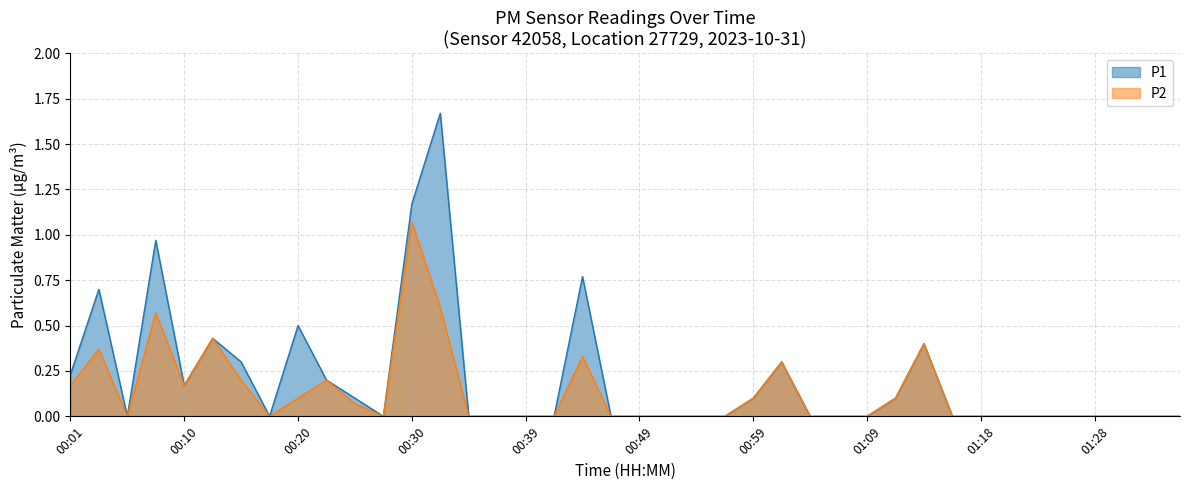

List the series in order of their peak value, highest first.

P1, P2